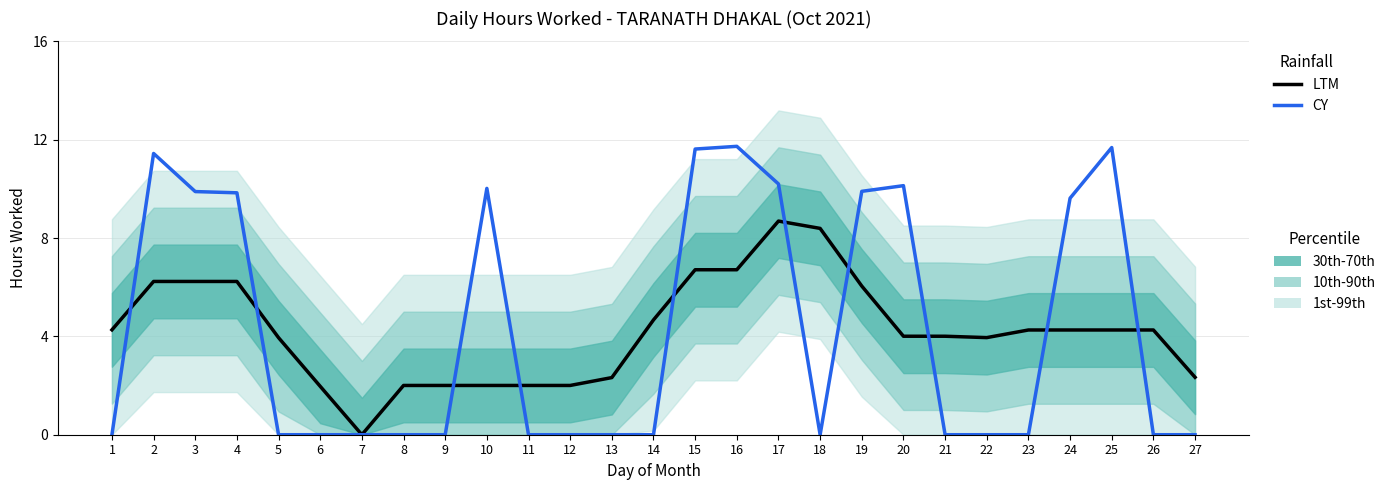

What is the difference between the LTM values at 18 and 1?

4.1